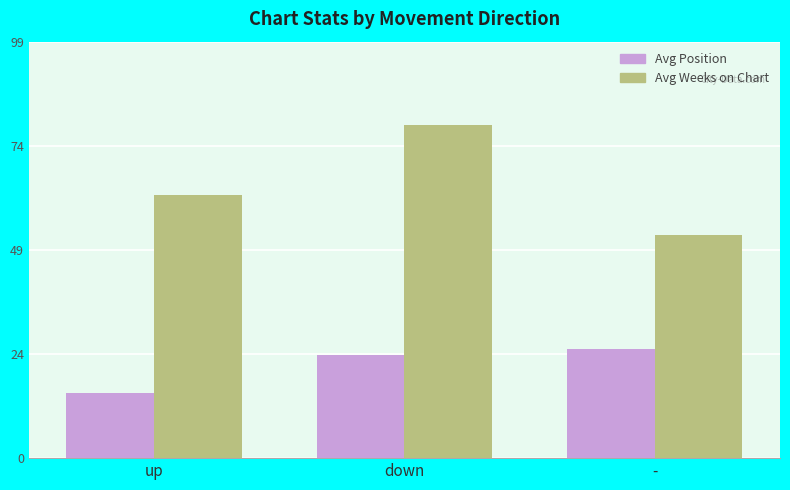

What is the difference between the highest and lowest values at -?

27.3